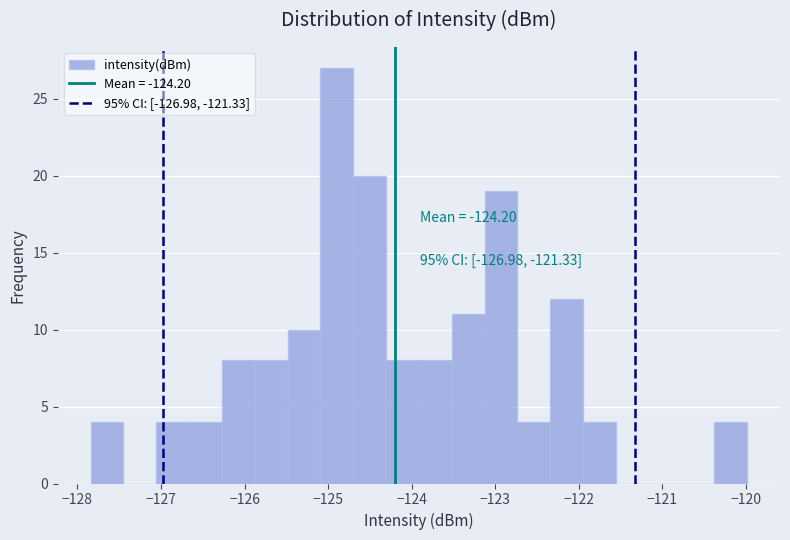

Around what value on the x-axis is the tallest bar? Give the approximate position of its centre, as read against the axis.

-124.9